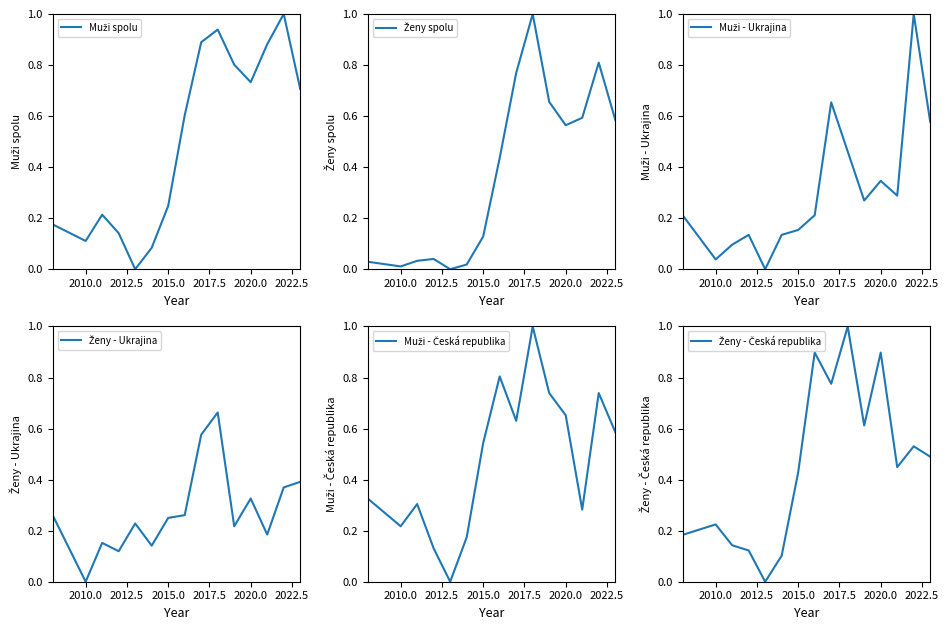

What is the value of the Ženy - Ukrajina point at the 15th from the left?

0.4